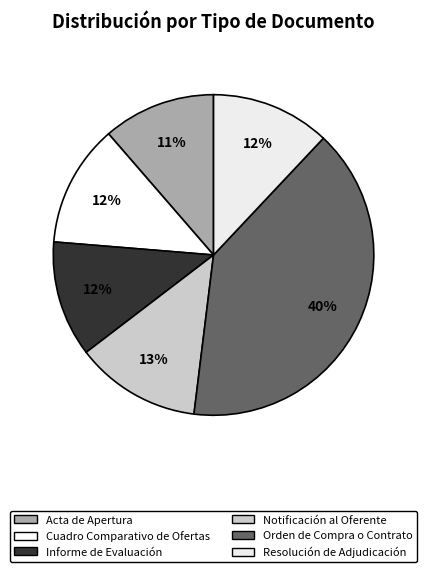

What is the ratio of the value at Acta de Apertura to the value at Cuadro Comparativo de Ofertas?

0.9